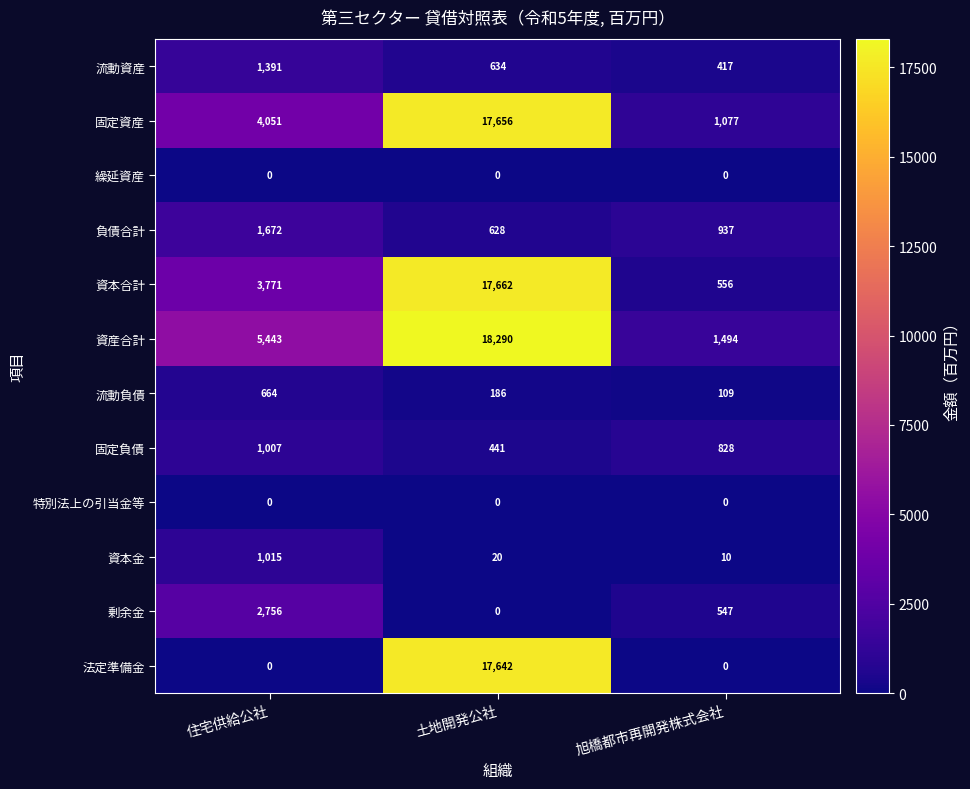

What is the maximum value shown in the chart?

18290